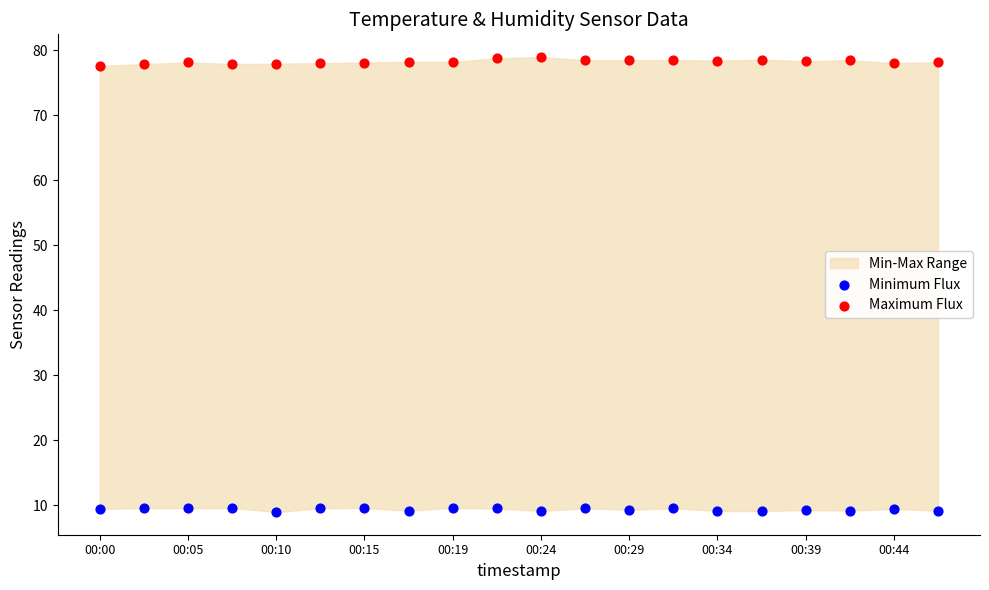

Across all data points, what is the range of Y values (max minus min)?

70.0